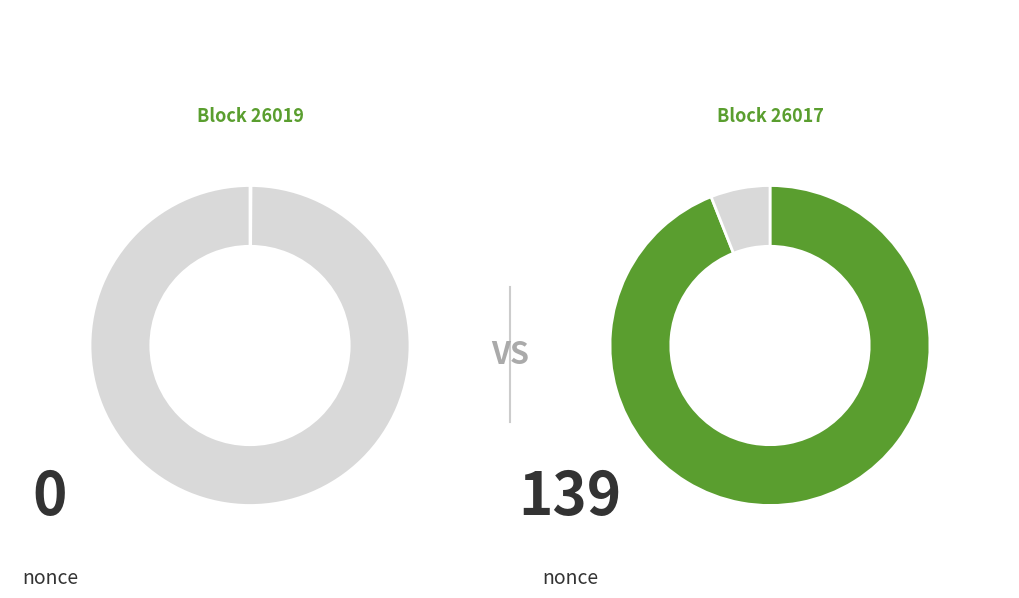

Which category has the smallest portion of the pie?

26019